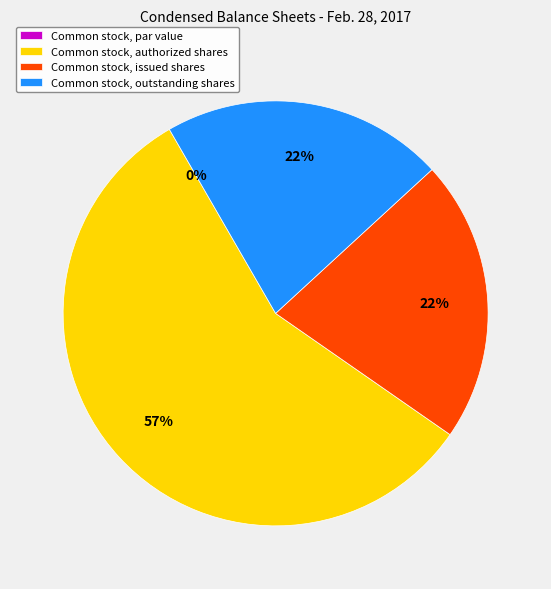

What is the total percentage of Common stock, par value and Common stock, outstanding shares?

21.5%